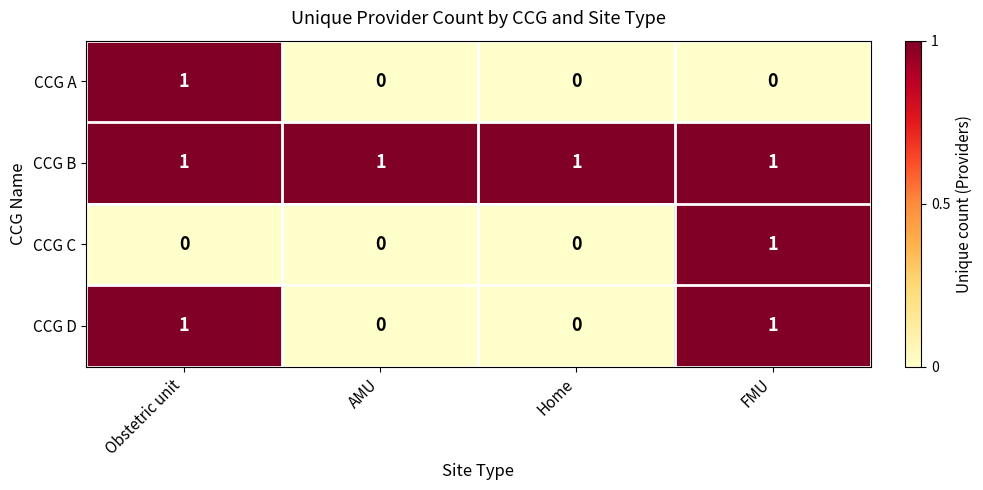

What is the total value across all series at AMU?

1